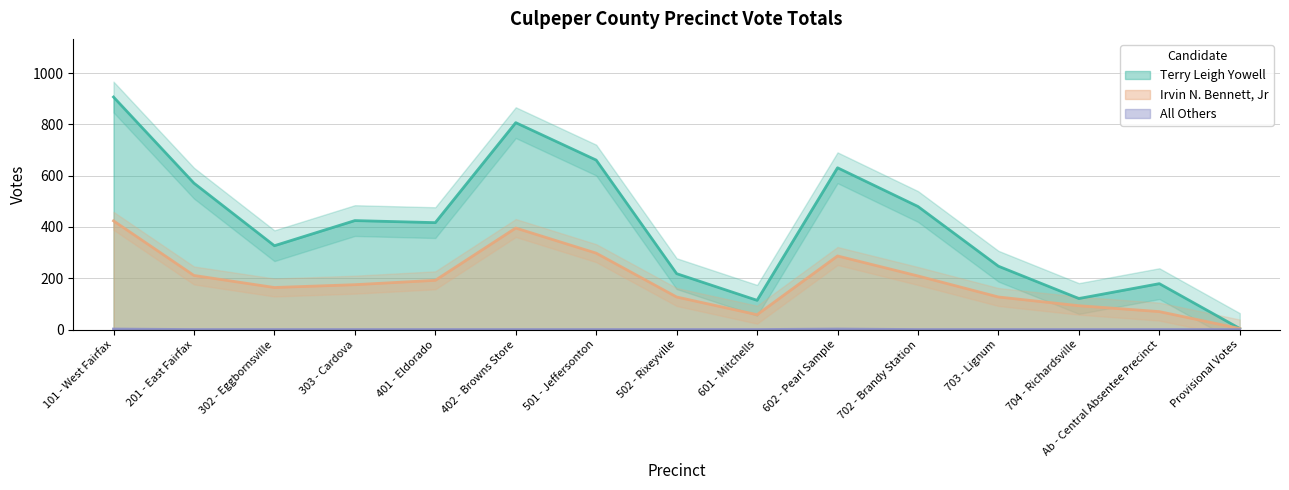

What is the label of the 4th point from the right?

703 - Lignum